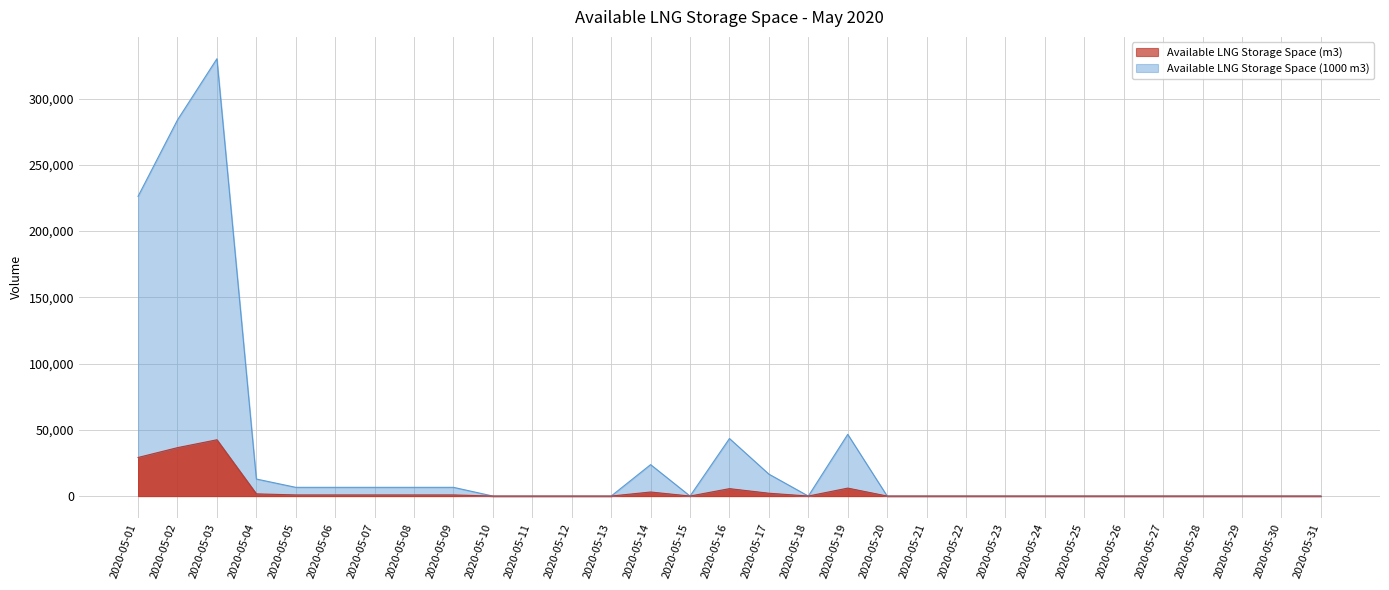

At which category does Available LNG Storage Space (m3) reach its first local valley?

2020-05-15